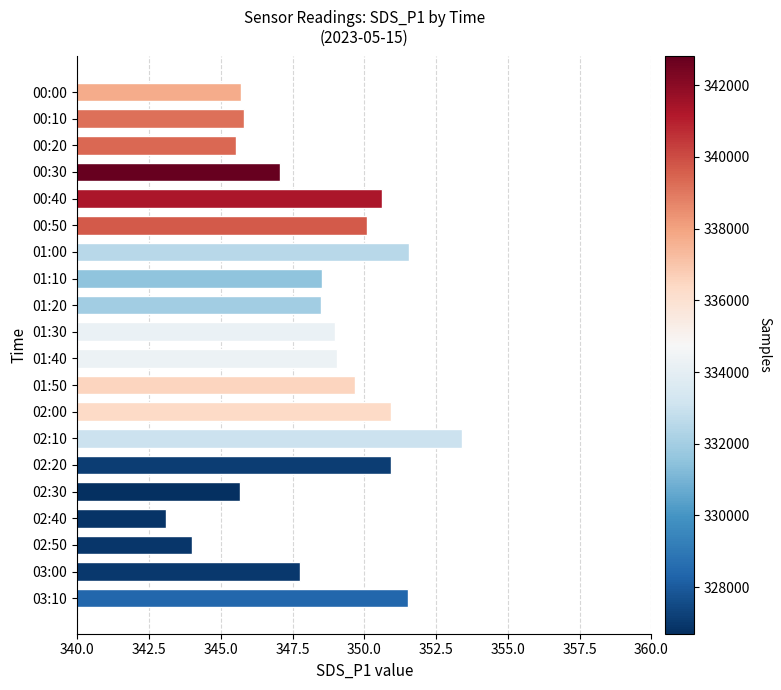

The value at 01:30 is 349.0. True or false?

True